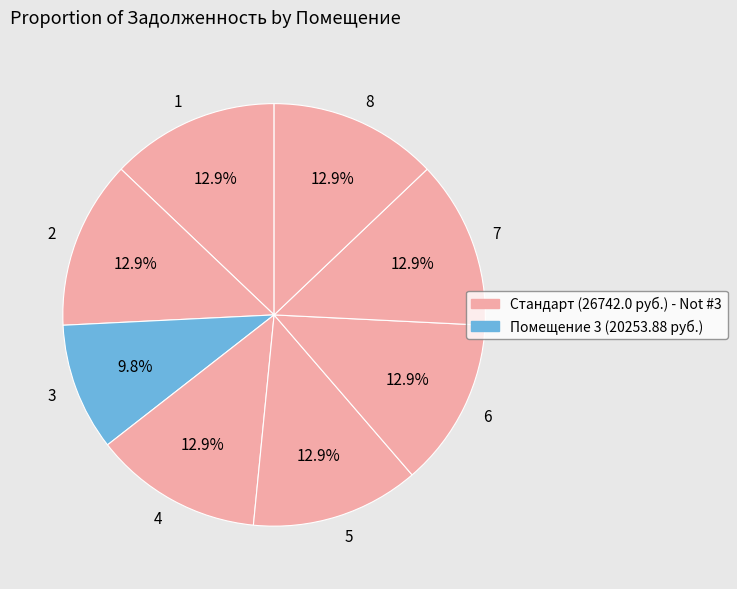

What is the ratio of the value at 4 to the value at 7?

1.0